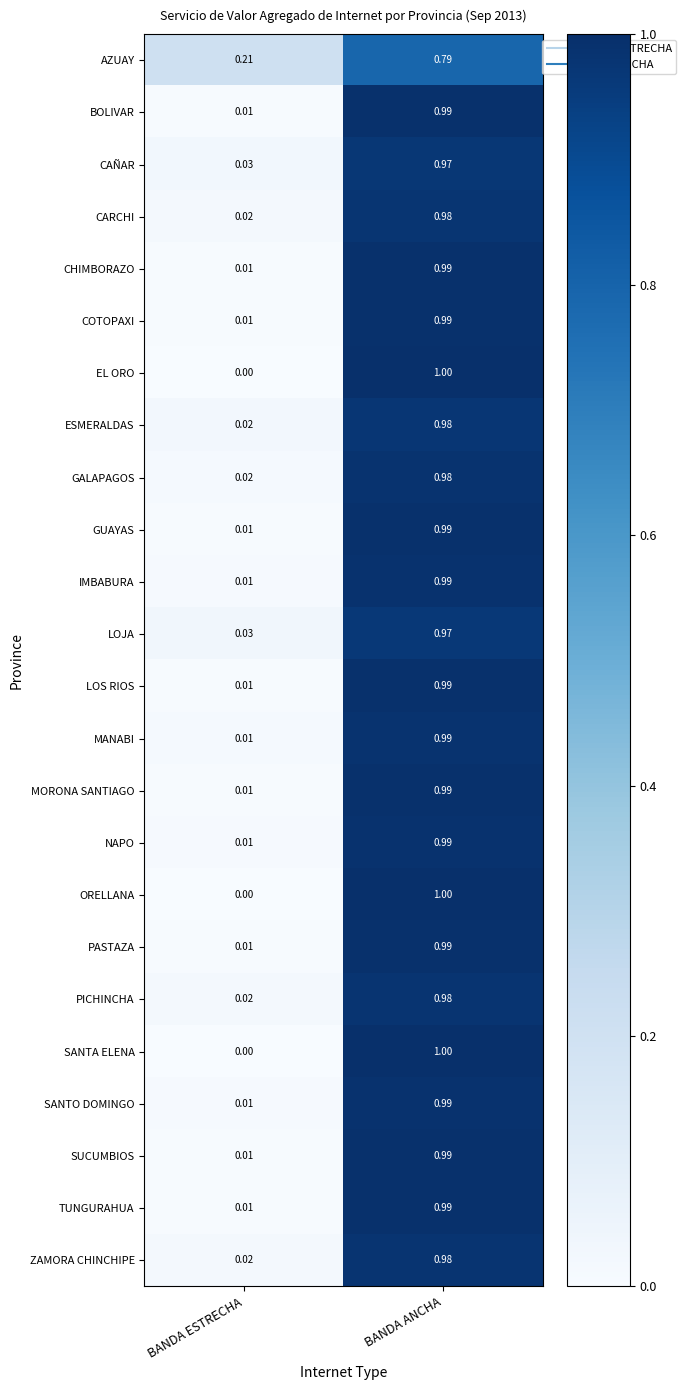

At how many categories does at least one series exceed 0?

2